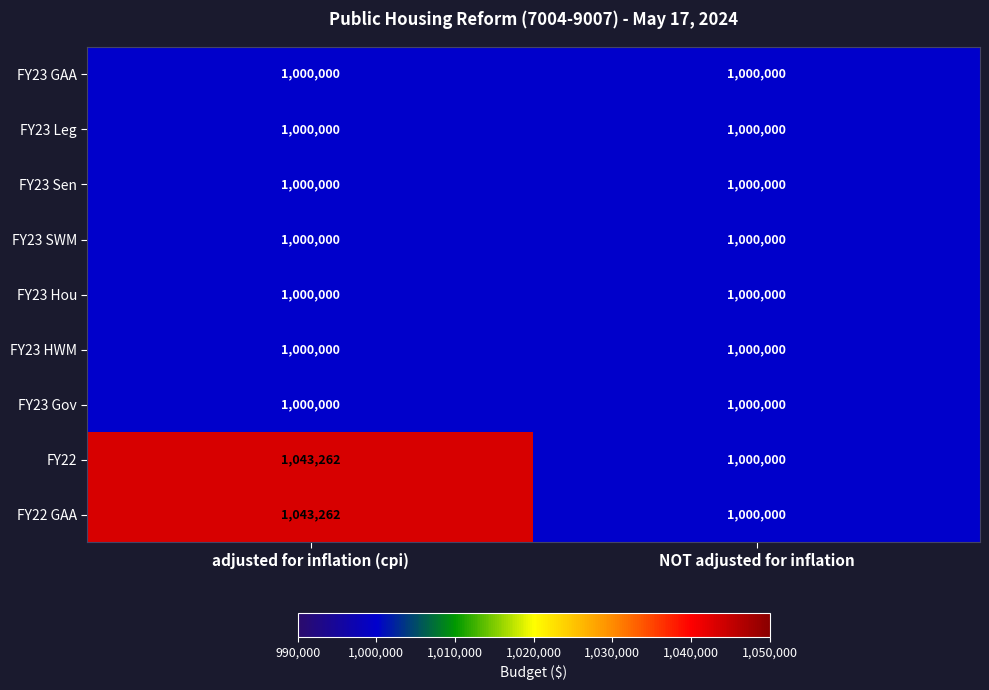

What is the difference between the highest and lowest values at adjusted for inflation (cpi)?

43262